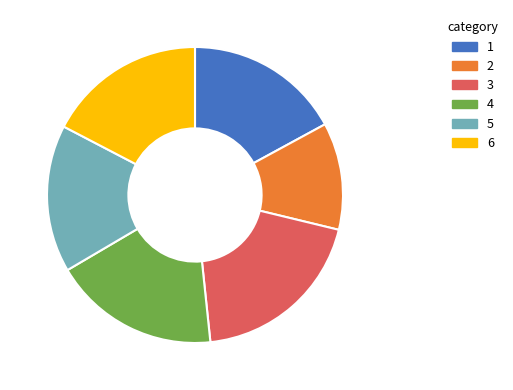

Which has a higher value, 6 or 4?

4